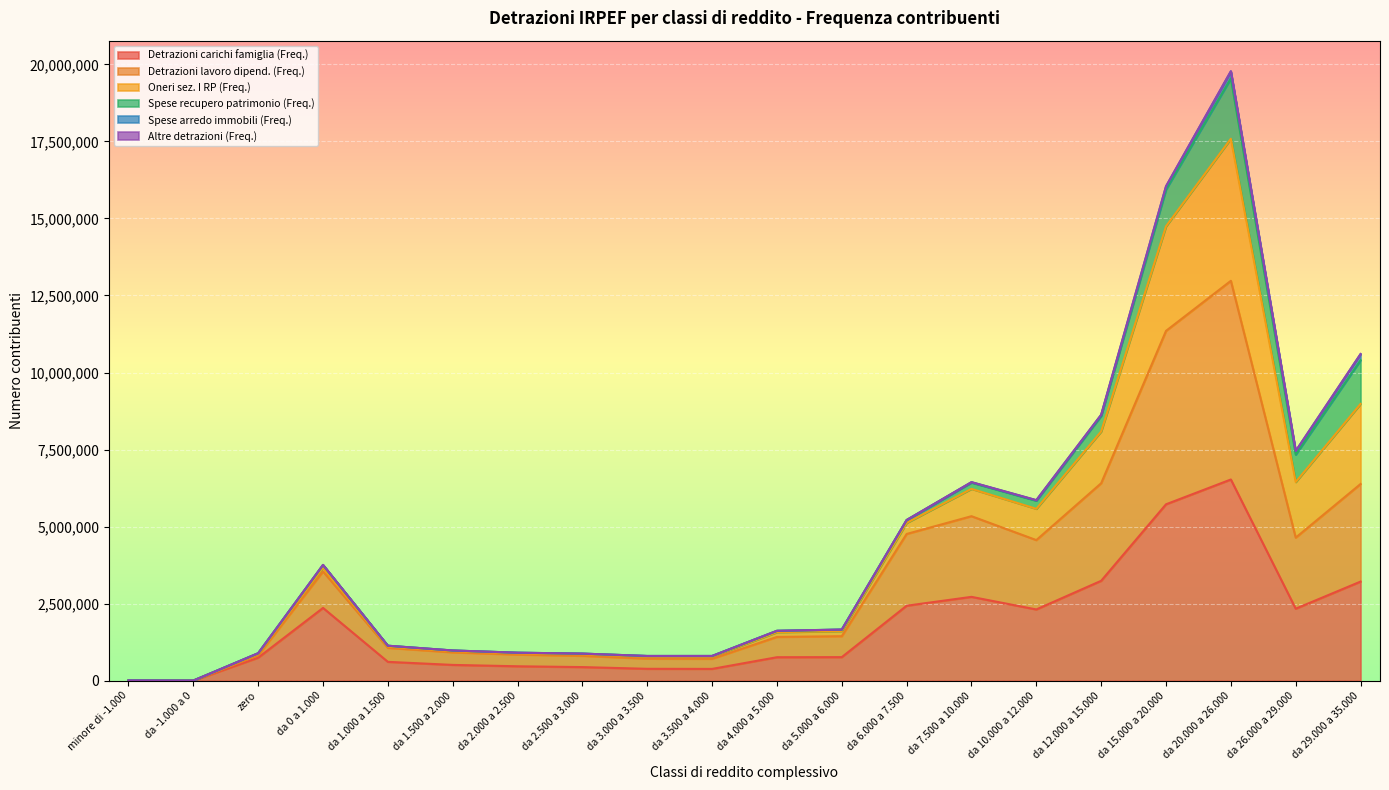

What is the difference between the Altre detrazioni (Freq.) values at da 1.500 a 2.000 and da 1.000 a 1.500?

154386